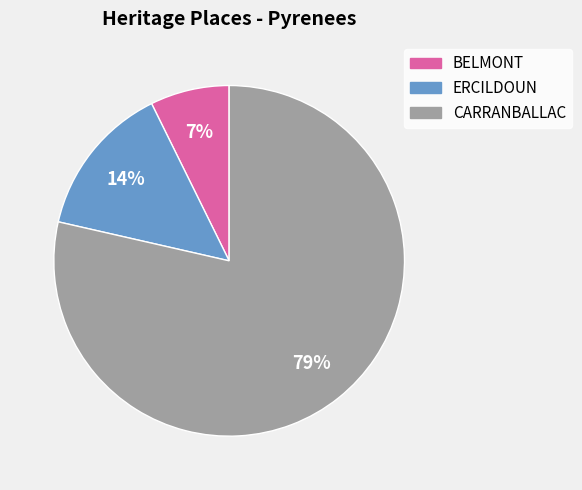

Is it true that ERCILDOUN is 14% of the pie?

True